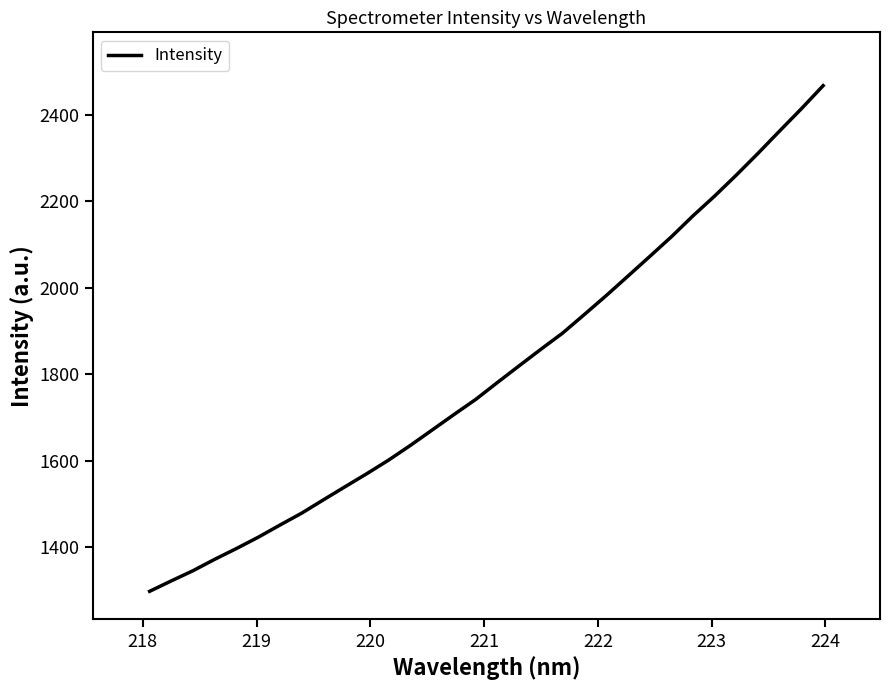

What is the maximum value shown in the chart?

2467.9